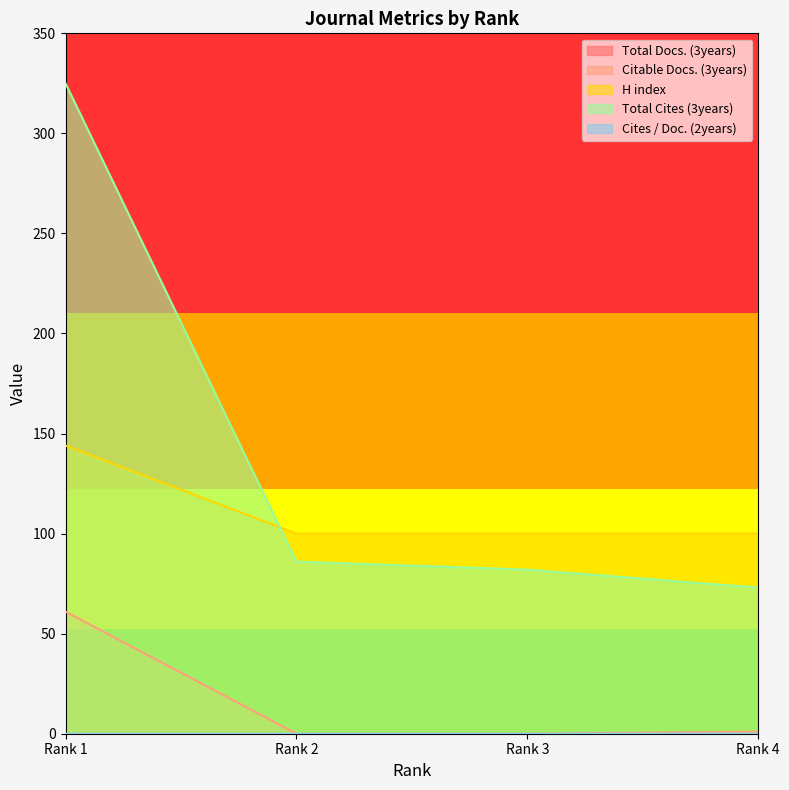

What is the lowest value of the Total Cites (3years) series?

73.0